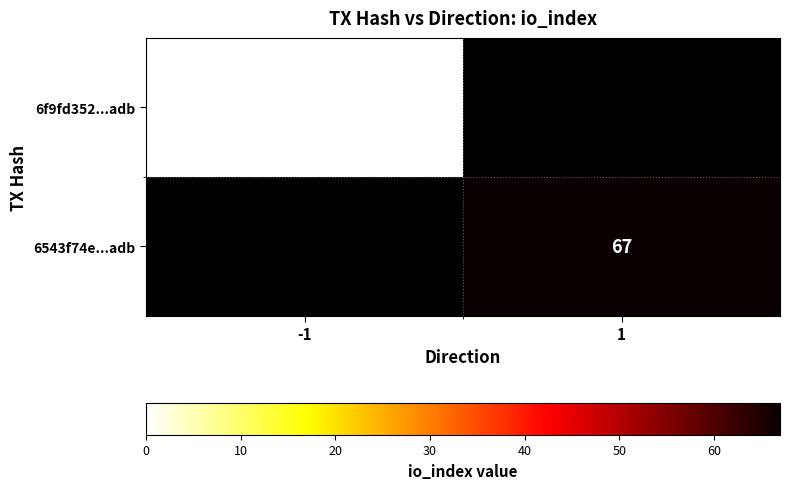

True or false: 6543f74e...adb has a value of 37 at 1.

False